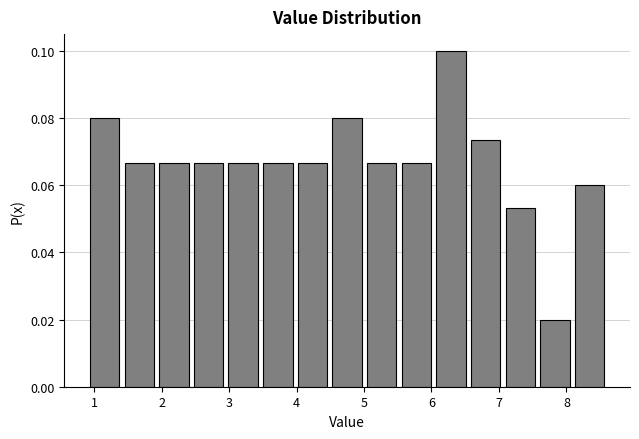

What is the height of the bar covering 6.5 to 7.1 on the x-axis? Neither the bar edges nor the heights are printed on the chart, so give them approximately, as read against the axes.

0.074